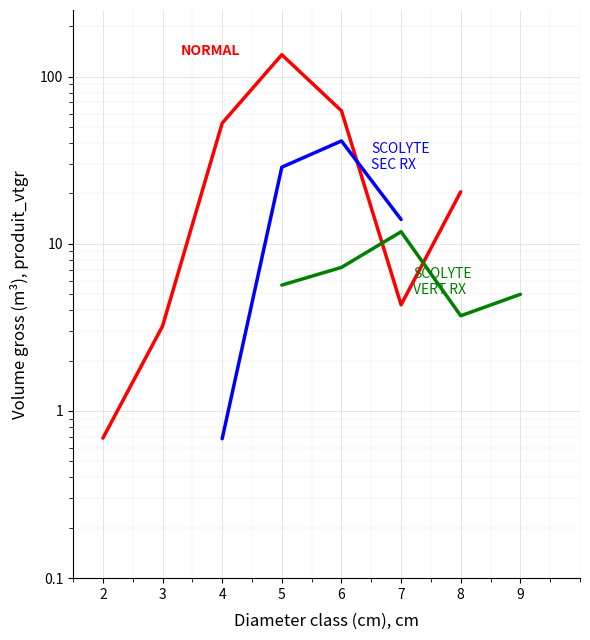

Reading left to right, what are all the values shown in this chart?

2=0.7	3=3.2	4=52.6	5=135.1	6=62.4	7=4.3	8=20.5